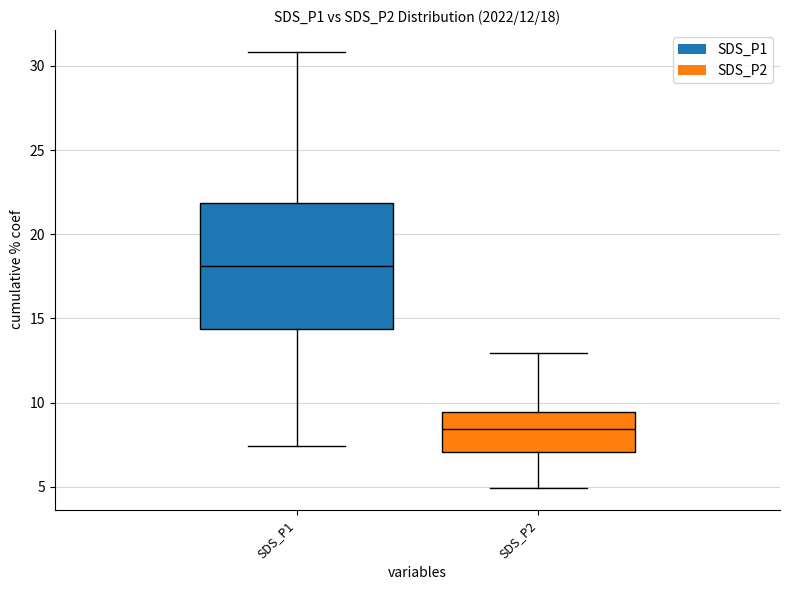

How many series are shown in this chart?

2